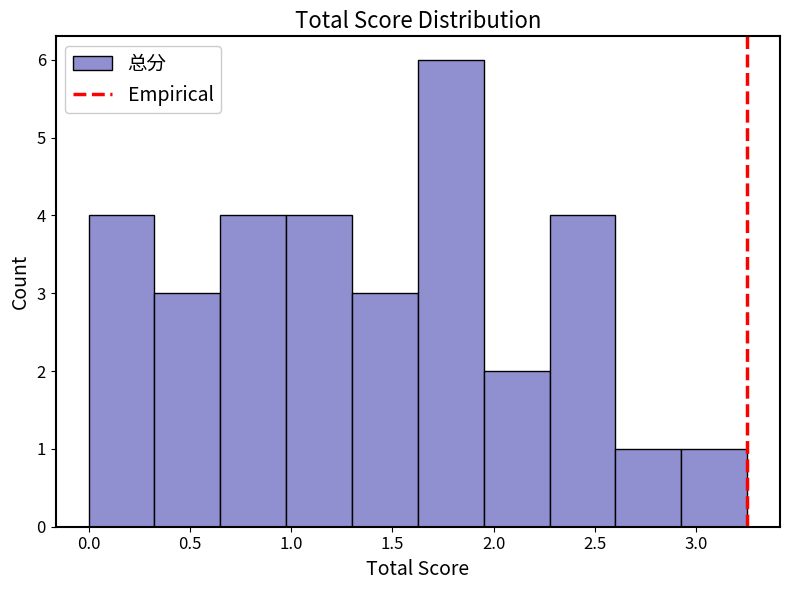

How tall is the bar that spans 0.325 to 0.650 on the x-axis? Neither the bar edges nor the heights are printed on the chart, so give them approximately, as read against the axes.

3